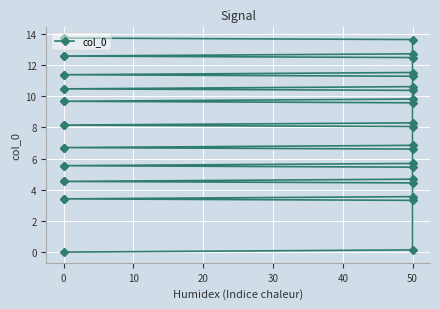

What is the average value?

7.9